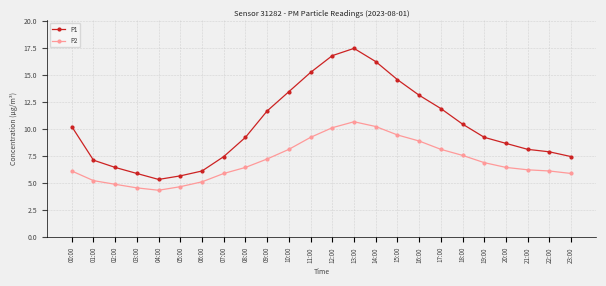

How many values in the P1 series exceed 9?

13